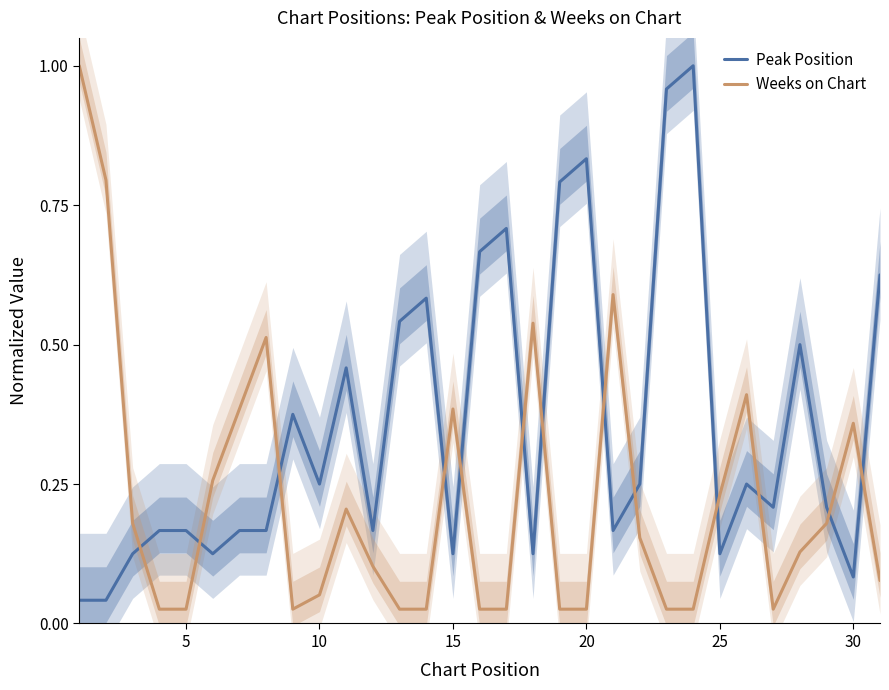

What is the difference between the maximum and second lowest values in the Weeks on Chart series?

1.0